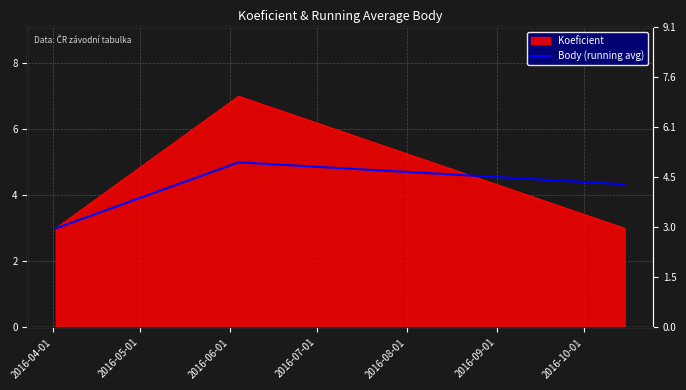

What is the sum of the values at 2016-04-01 and 2016-05-01?

8.0